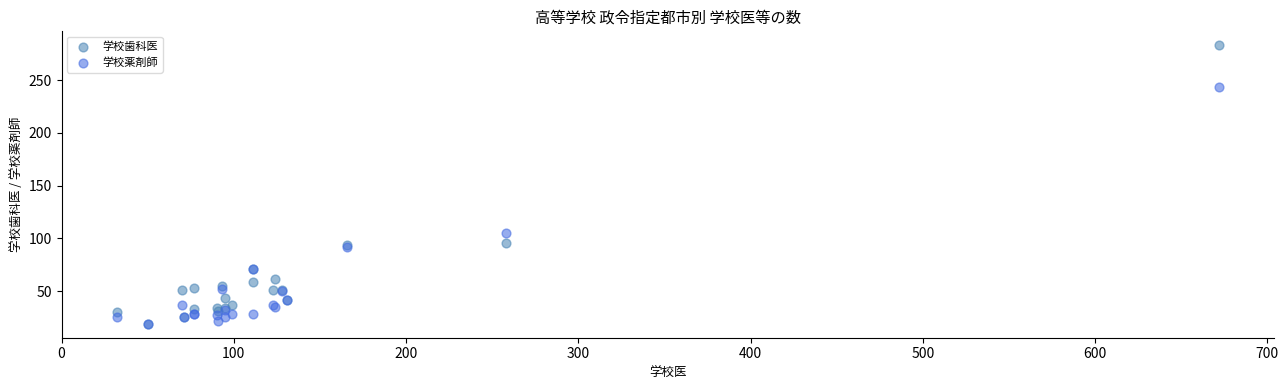

Across all series, what Y value is closest to 151?

105